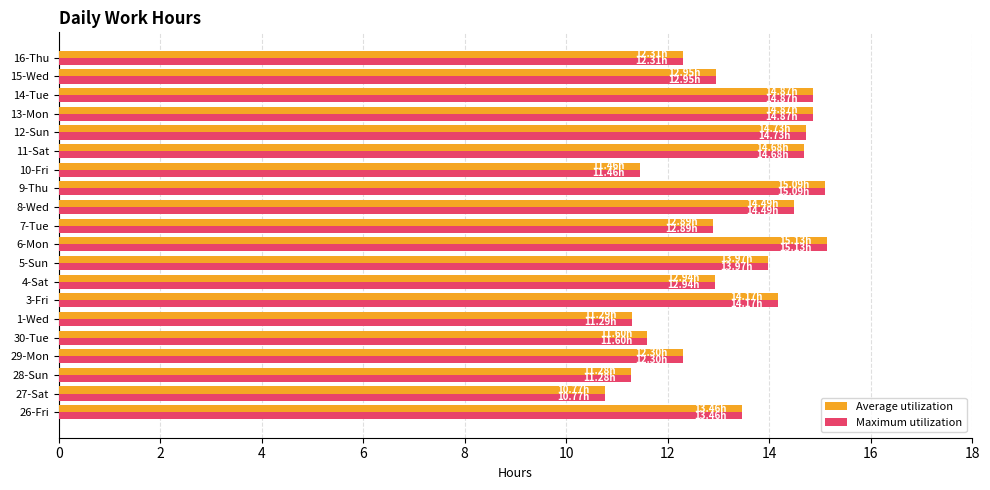

What is the sum of the Maximum utilization values at 9-Thu and 1-Wed?

26.4